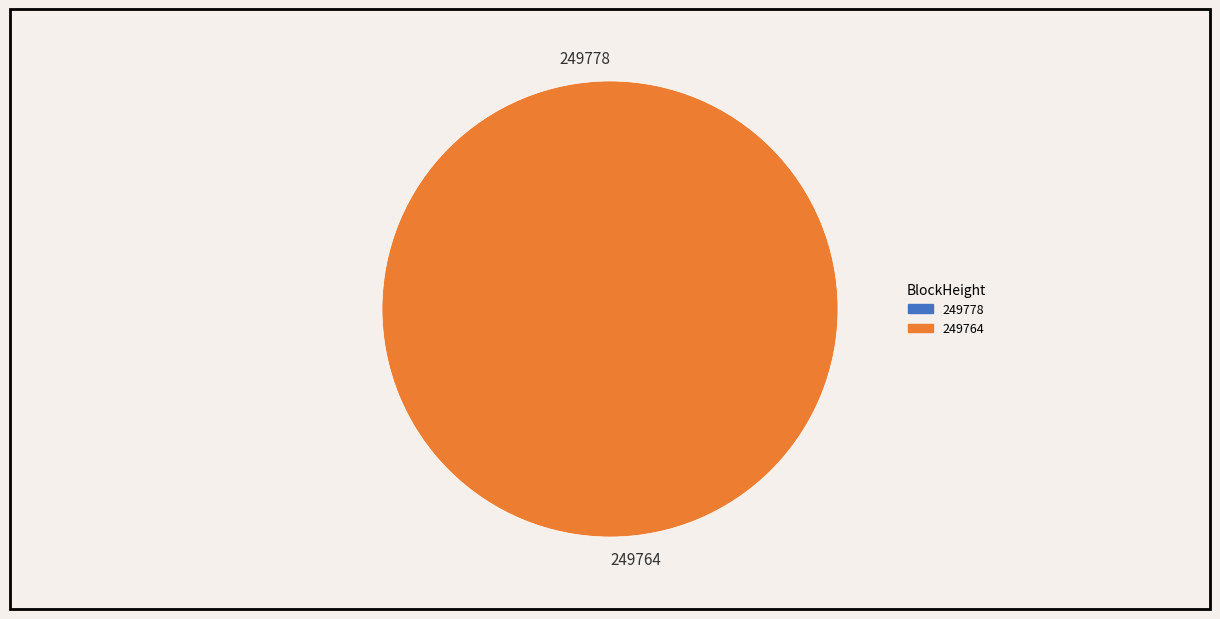

Rank the categories by value from lowest to highest.

249778, 249764